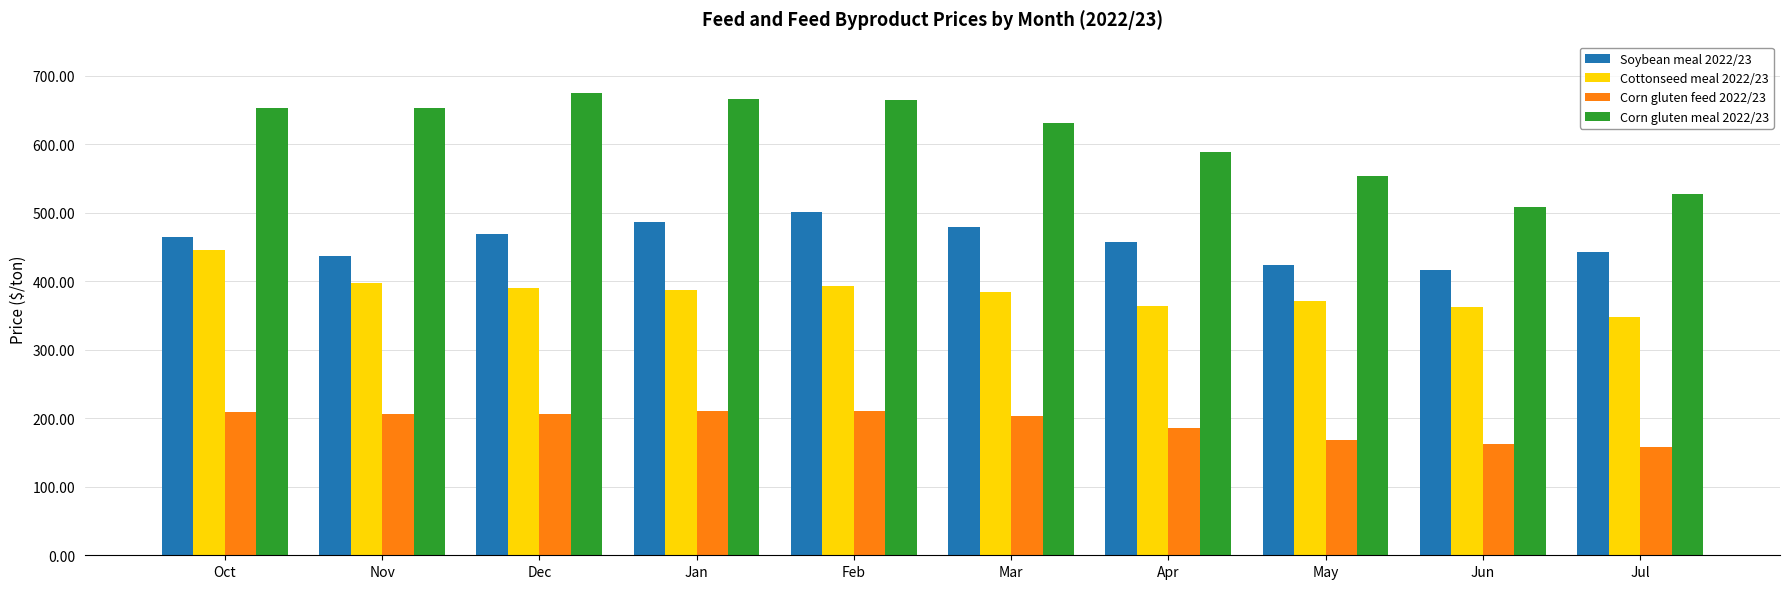

At Oct, list the series in order from largest to smallest.

Corn gluten meal 2022/23, Soybean meal 2022/23, Cottonseed meal 2022/23, Corn gluten feed 2022/23